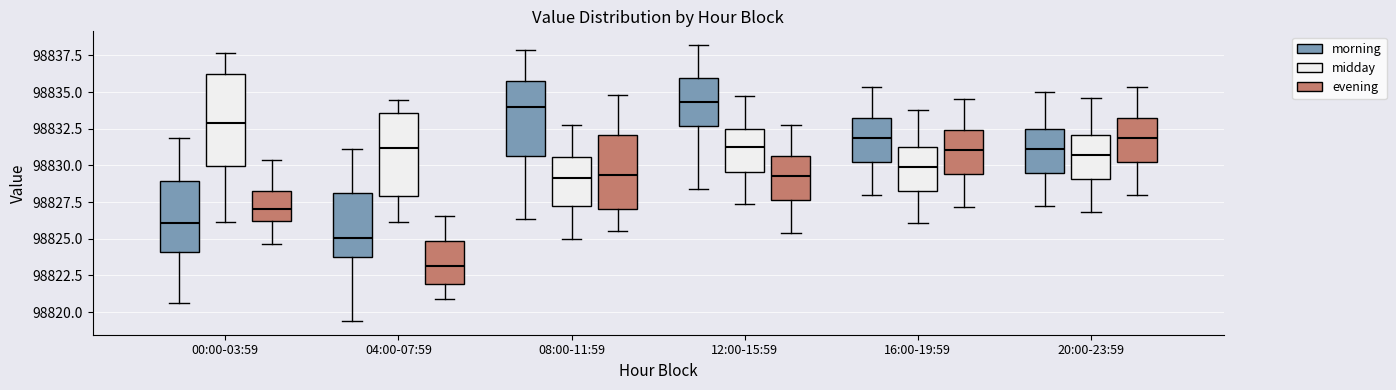

Where does the lower whisker of the box for 20:00-23:59 (evening) end on the y-axis? The values are not printed on the chart, so give them approximately, as read against the axis.

98828.0